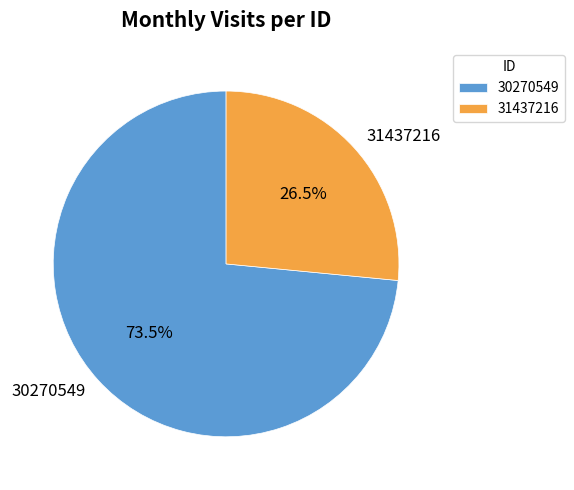

Does 31437216 account for over 50% of the chart?

No